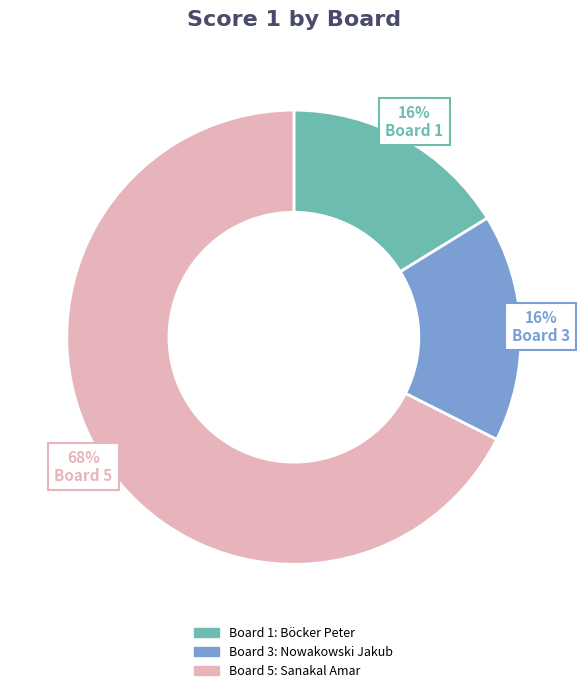

Combined, do Board 5: Sanakal Amar and Board 1: Böcker Peter account for over 50%?

Yes